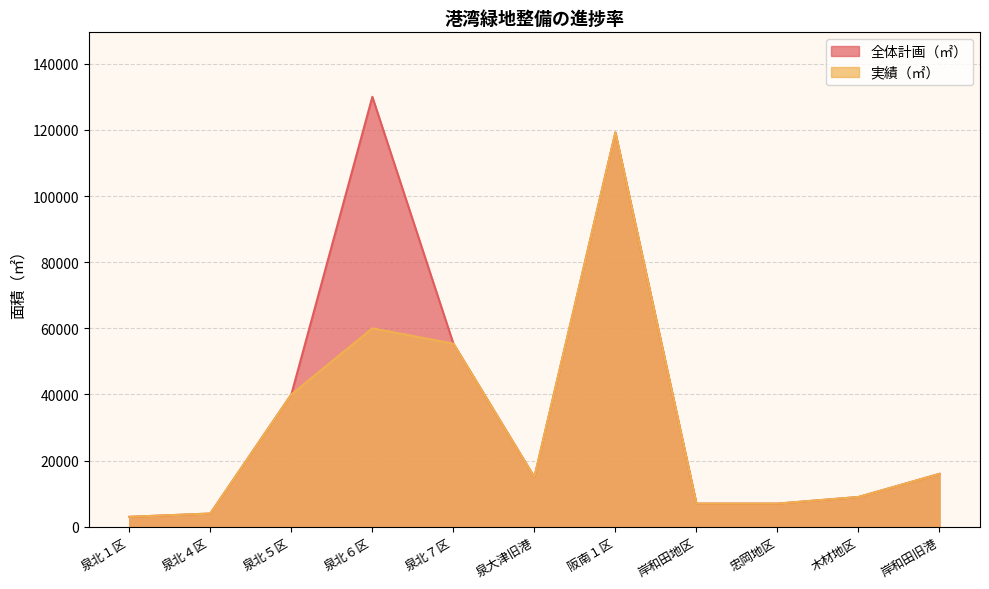

List the series in order of their overall mean, highest first.

全体計画（㎡）, 実績（㎡）